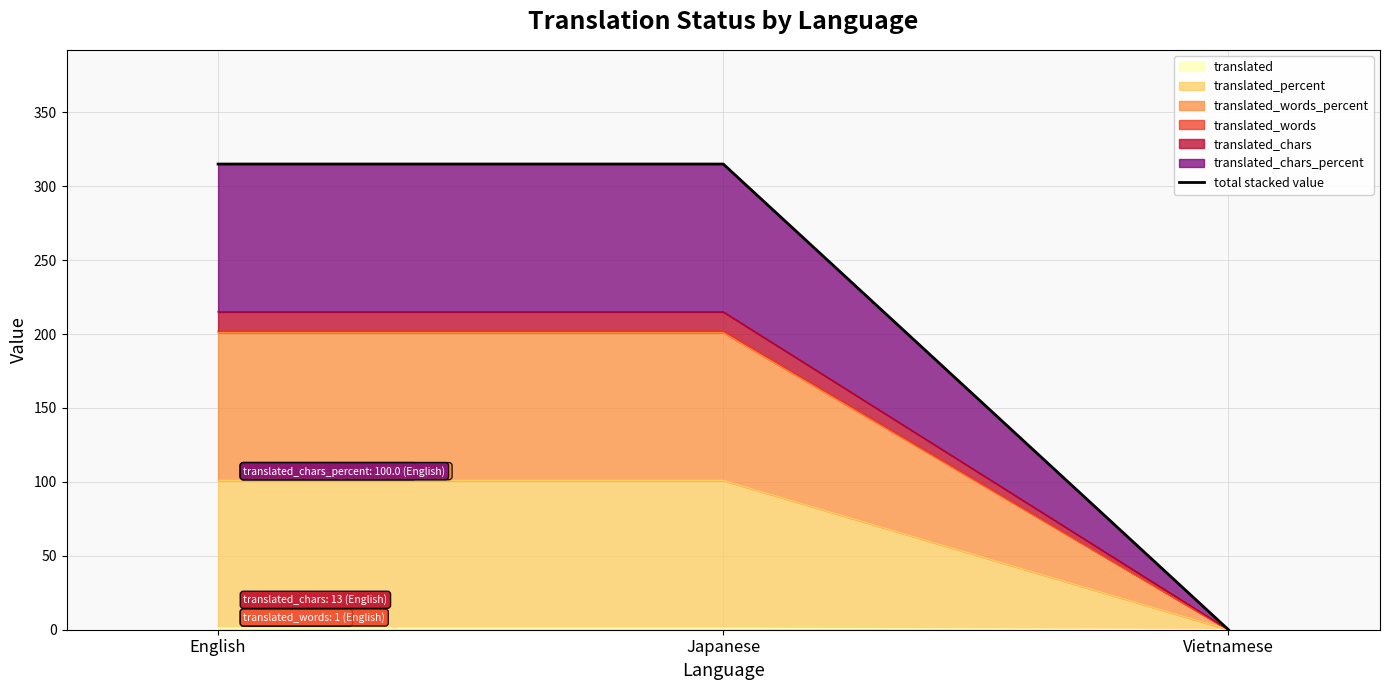

What is the difference between the maximum and minimum values?

315